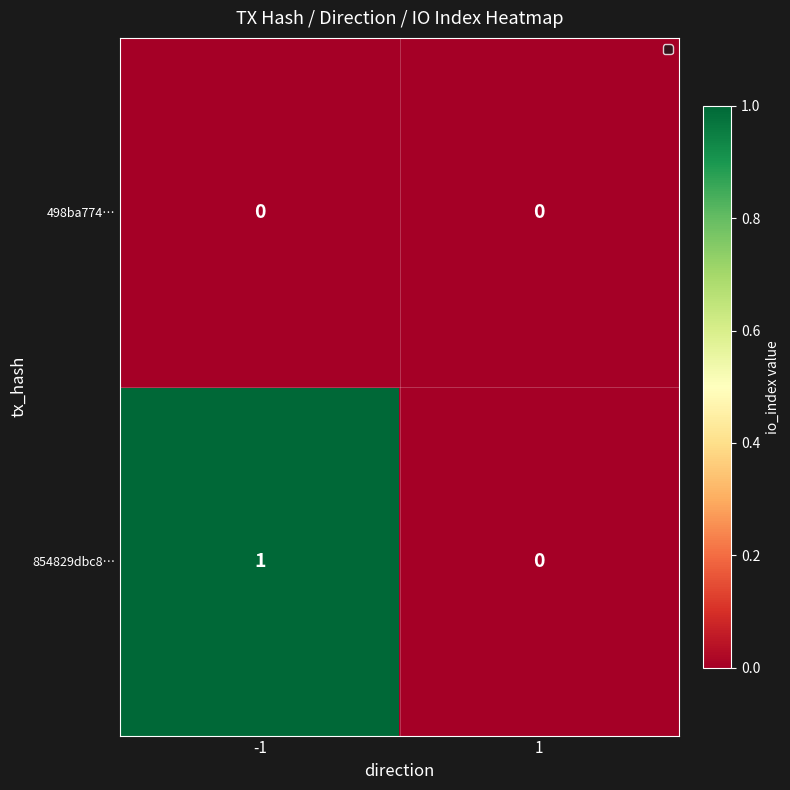

List the series in order of their overall mean, lowest first.

498ba774…, 854829dbc8…